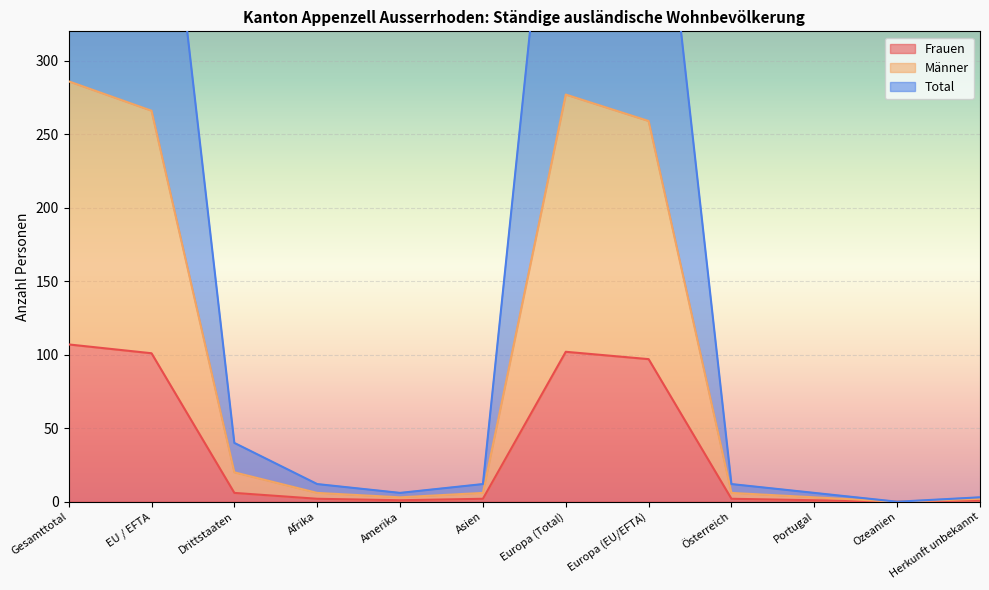

True or false: Männer and Frauen cross at least once.

False